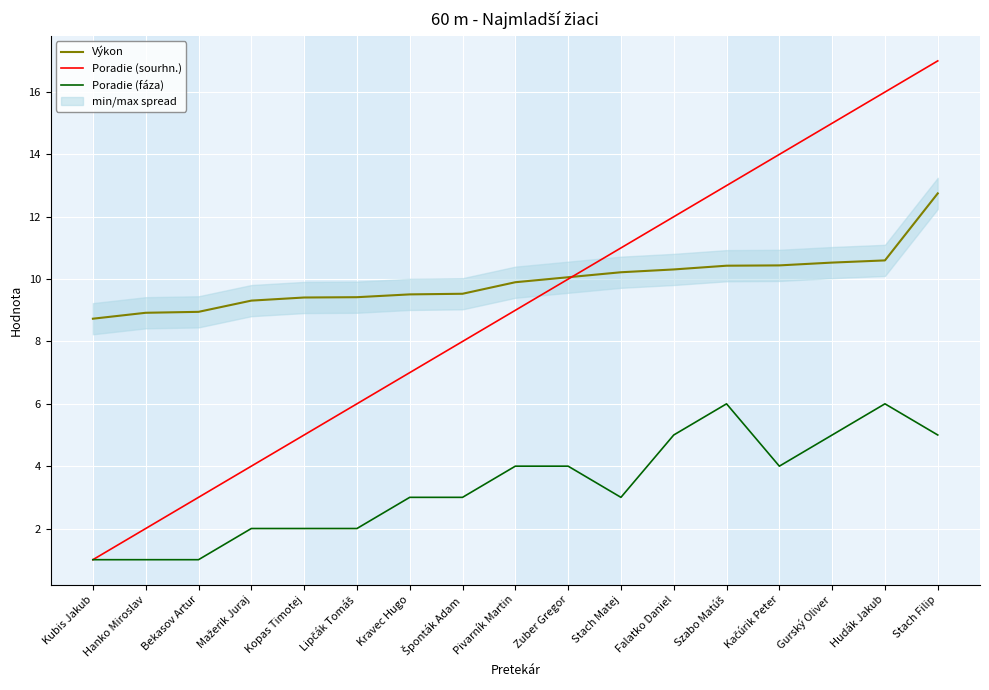

How many lines are shown in the chart?

3